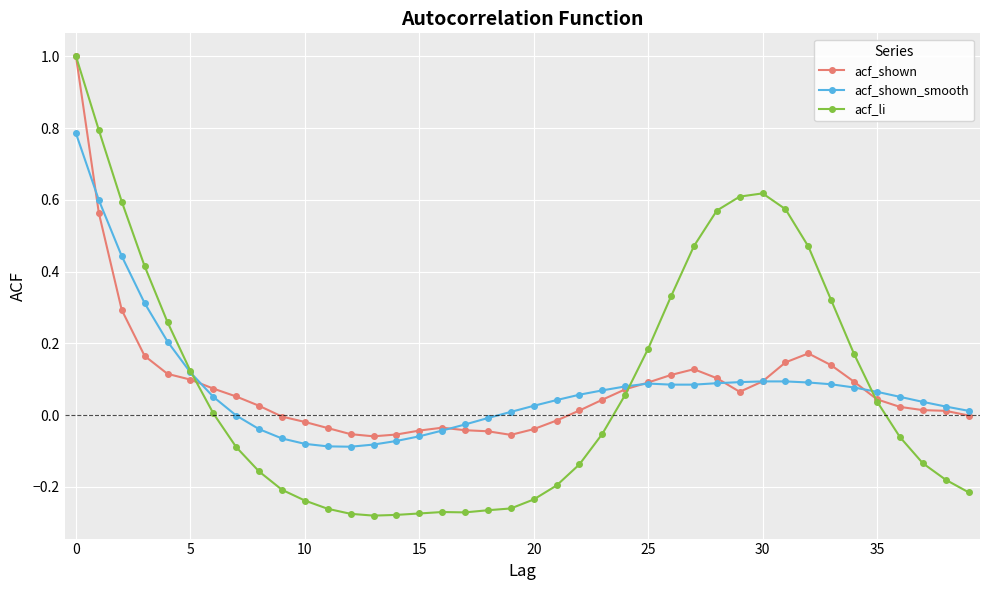

How many series are shown in this chart?

3